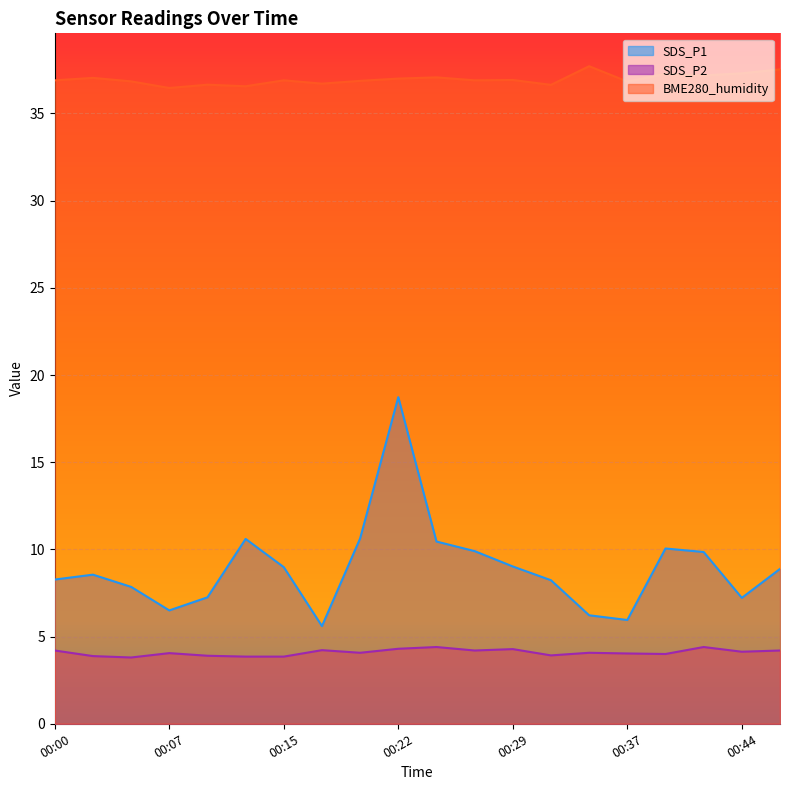

Where is the first local minimum for SDS_P2?

00:05